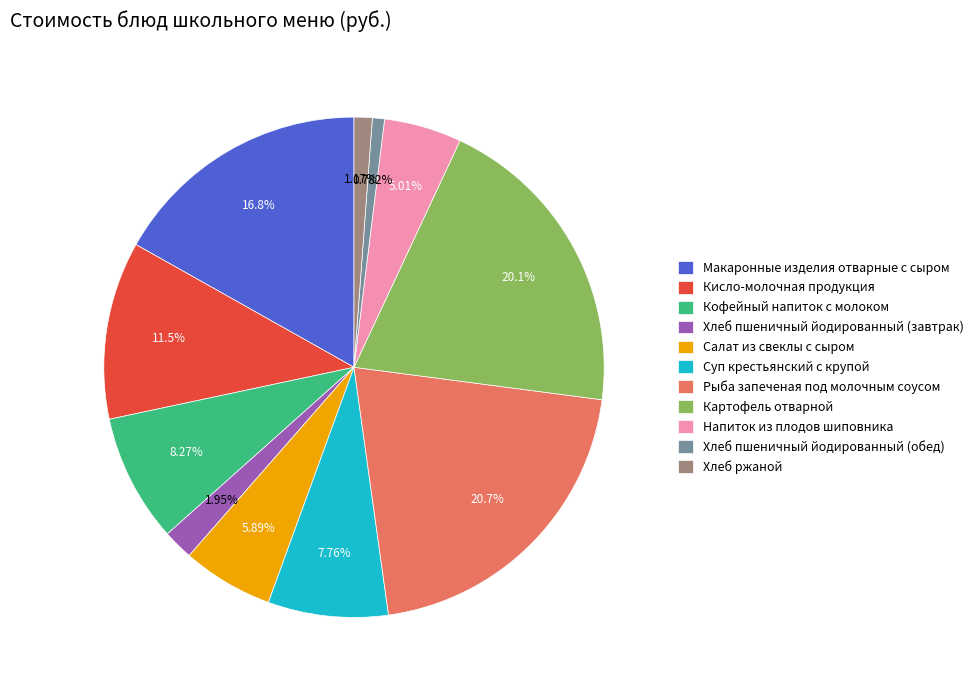

What is the largest slice in the pie chart?

Рыба запеченая под молочным соусом